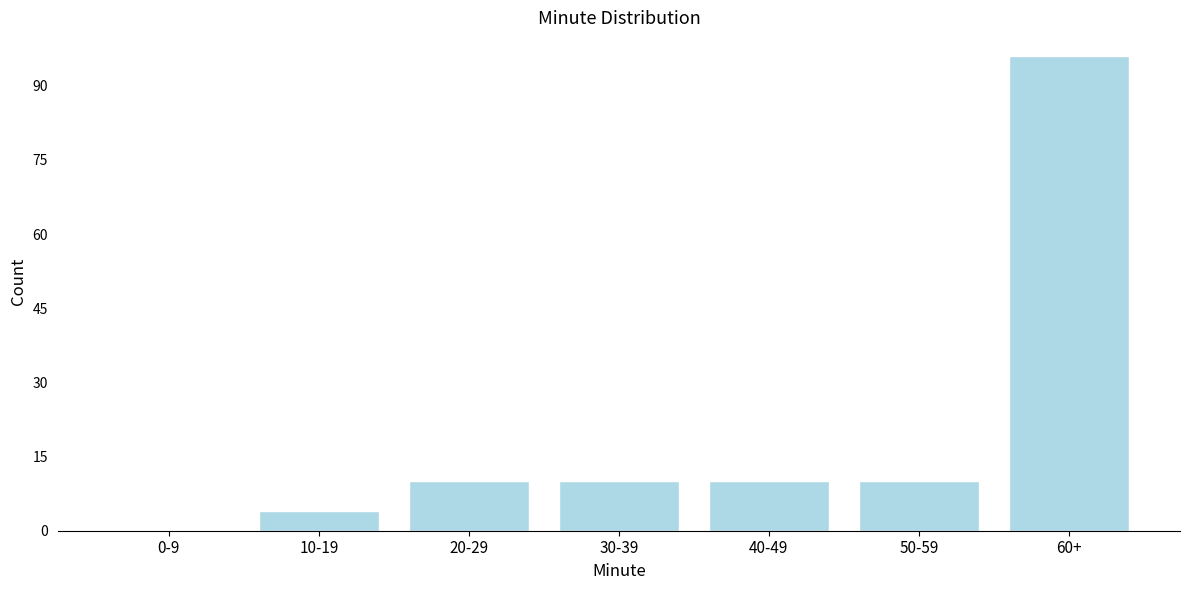

Reading left to right, transcribe all the data shown in this chart.

0-9=0	10-19=4	20-29=10	30-39=10	40-49=10	50-59=10	60+=96